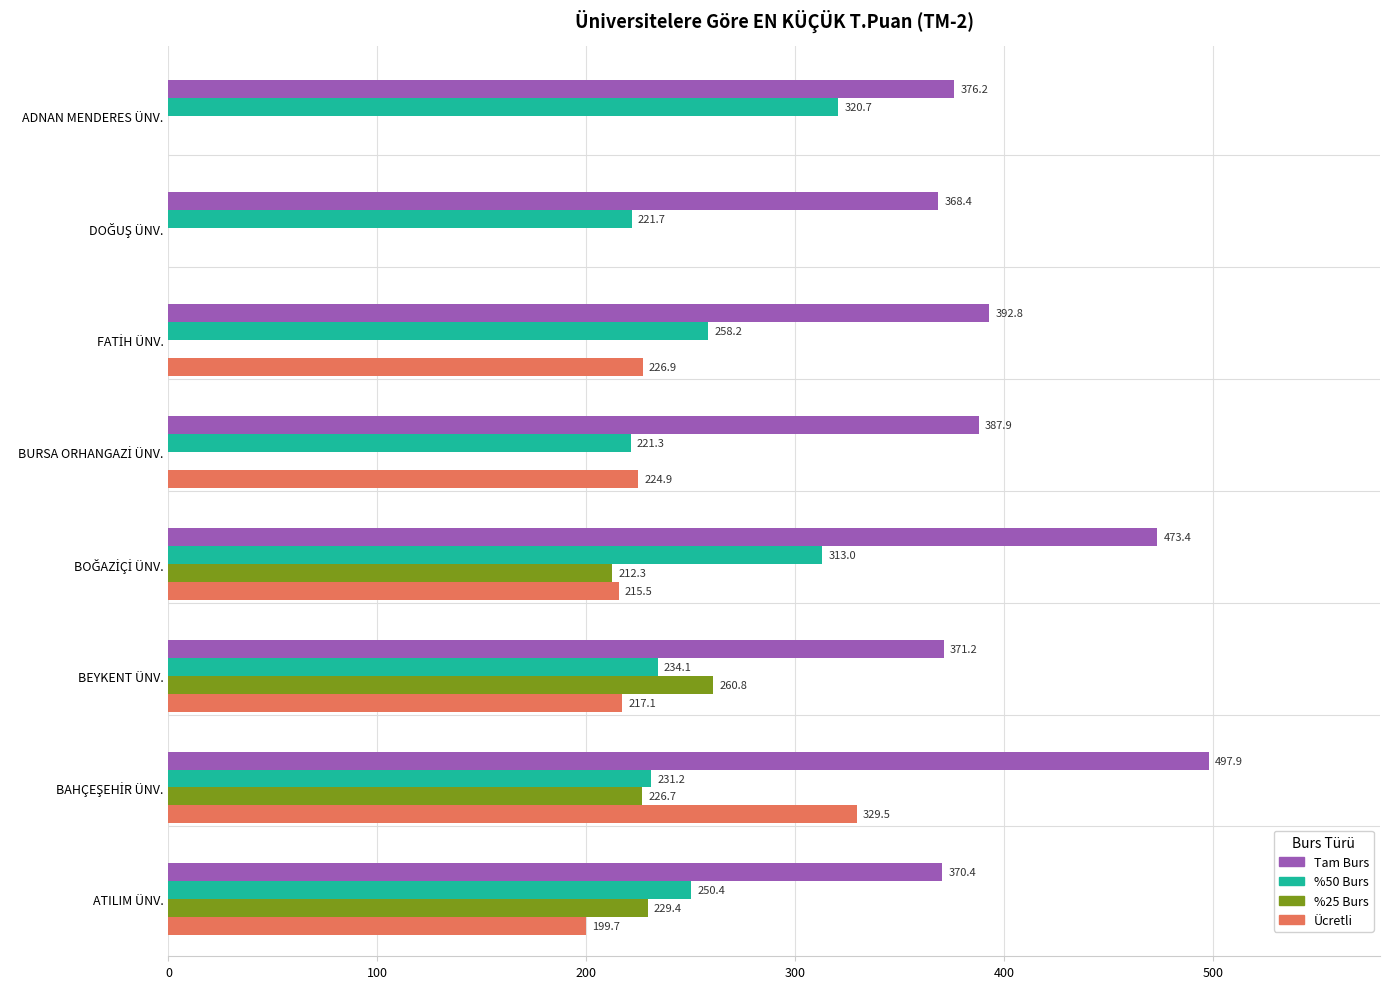

Which series changed the most between ATILIM ÜNV. and ADNAN MENDERES ÜNV.?

%25 Burs